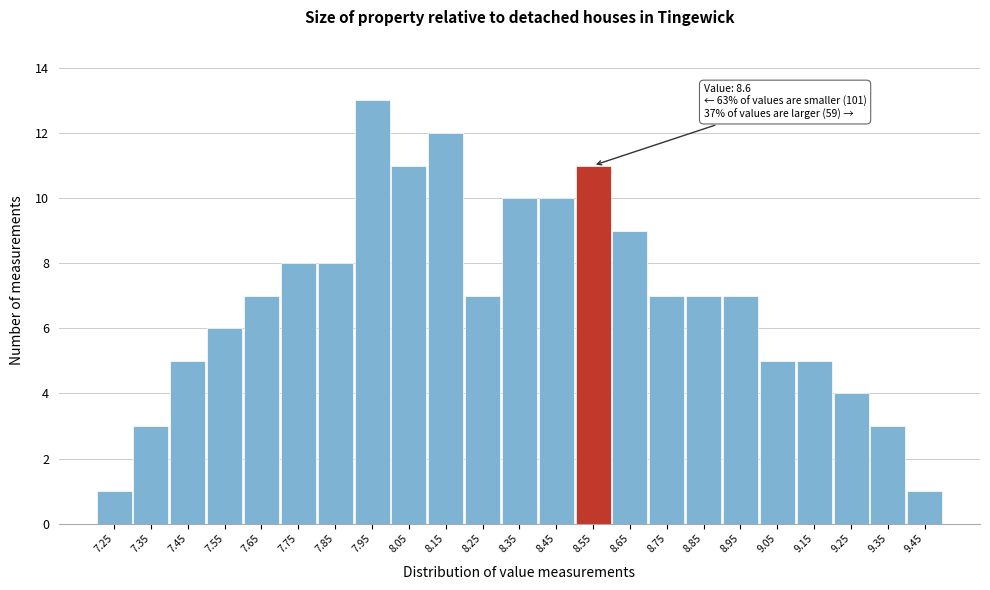

Reading left to right, extract all data points from this chart.

1	3	5	6	7	8	8	13	11	12	7	10	10	11	9	7	7	7	5	5	4	3	1